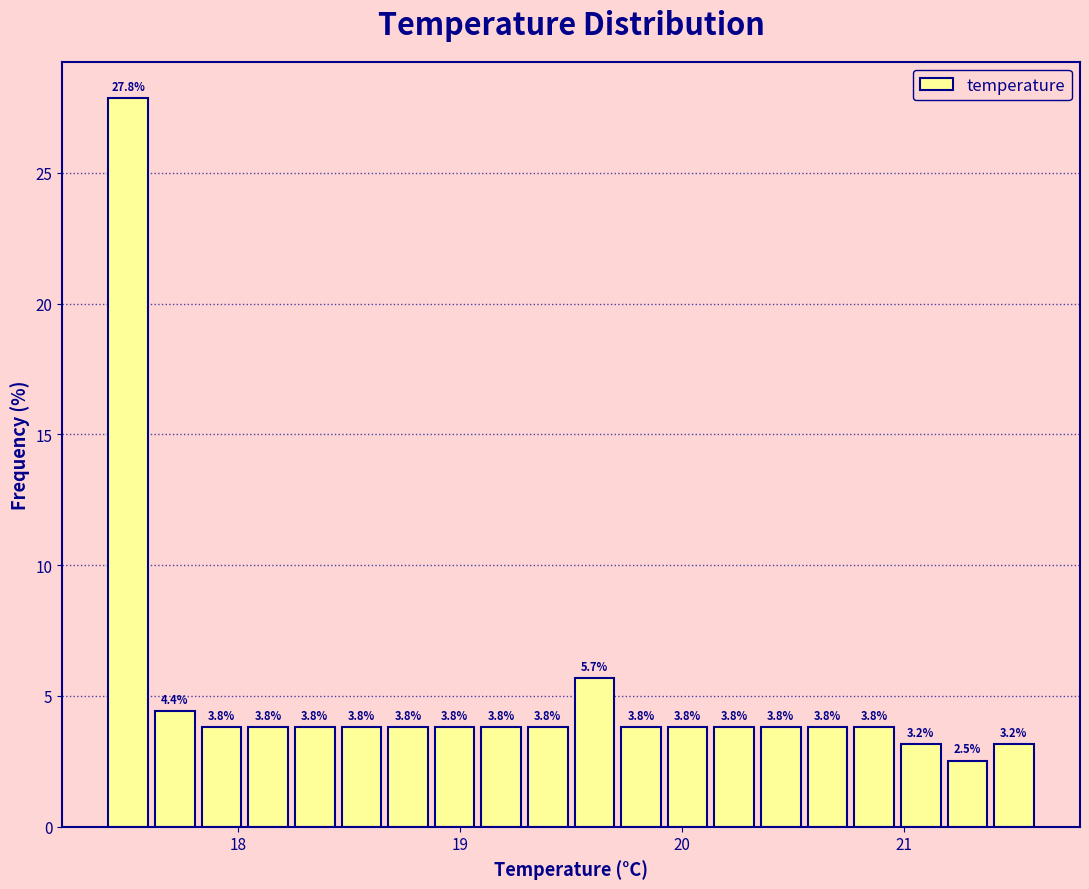

Read against the x-axis, roughly where is the centre of the tallest bar?

17.5